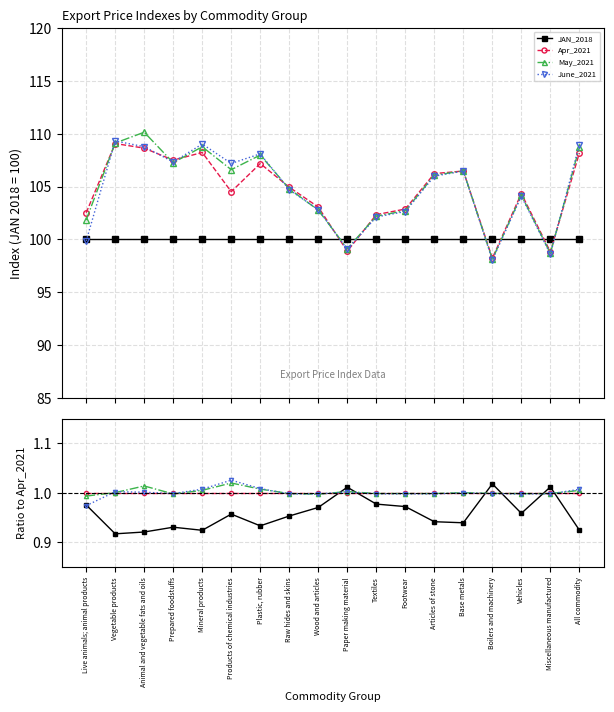

Reading right to left, list all the values displayed in this chart.

JAN_2018: 100.0	100.0	100.0	100.0	100.0	100.0	100.0	100.0	100.0	100.0	100.0	100.0	100.0	100.0	100.0	100.0	100.0	100.0
Apr_2021: 108.2	98.8	104.3	98.2	106.5	106.2	102.9	102.3	98.9	103.1	104.9	107.2	104.5	108.2	107.5	108.6	109.1	102.5
May_2021: 108.7	98.7	104.2	98.1	106.5	106.1	102.7	102.2	99.1	102.8	104.8	108.0	106.6	108.8	107.2	110.1	109.1	101.8
June_2021: 108.9	98.6	104.1	98.1	106.5	106.0	102.6	102.1	99.1	102.8	104.7	108.1	107.2	109.0	107.3	108.8	109.3	99.9